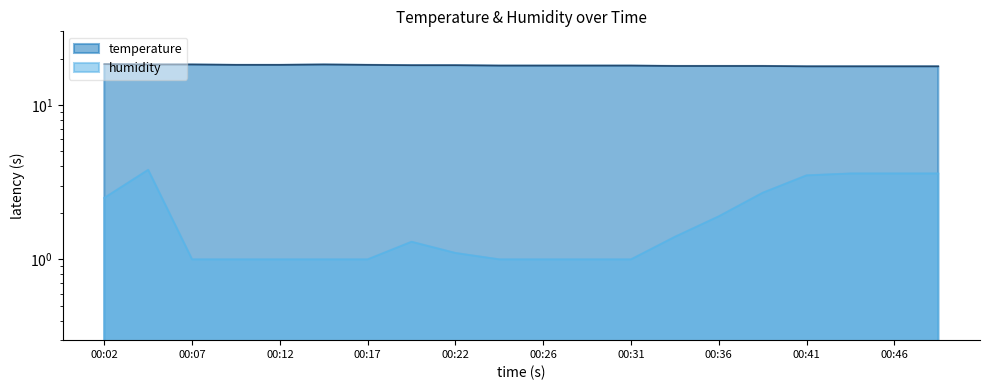

At 00:29, list the series in order from largest to smallest.

temperature, humidity